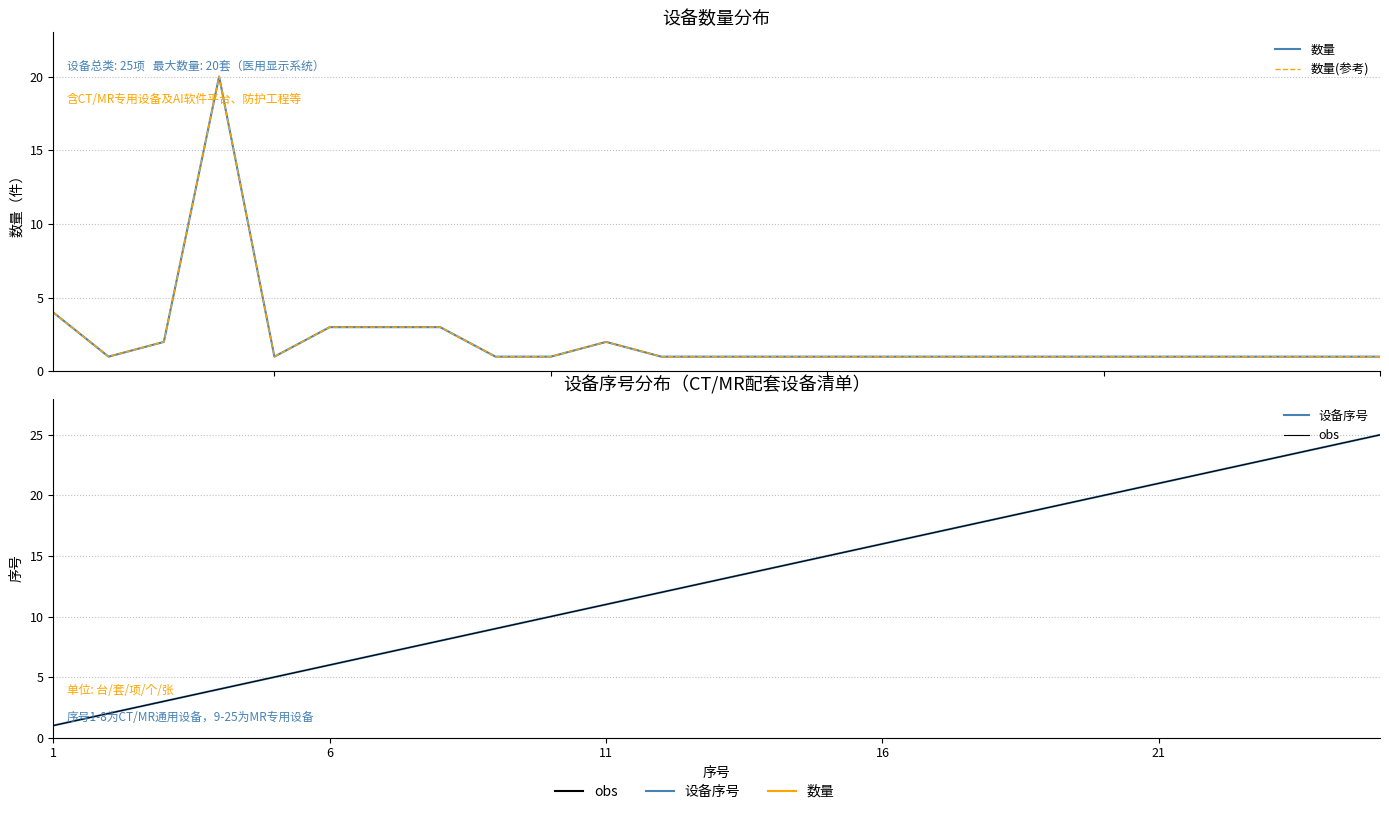

How many intersections are there between 数量 and 设备序号?

3